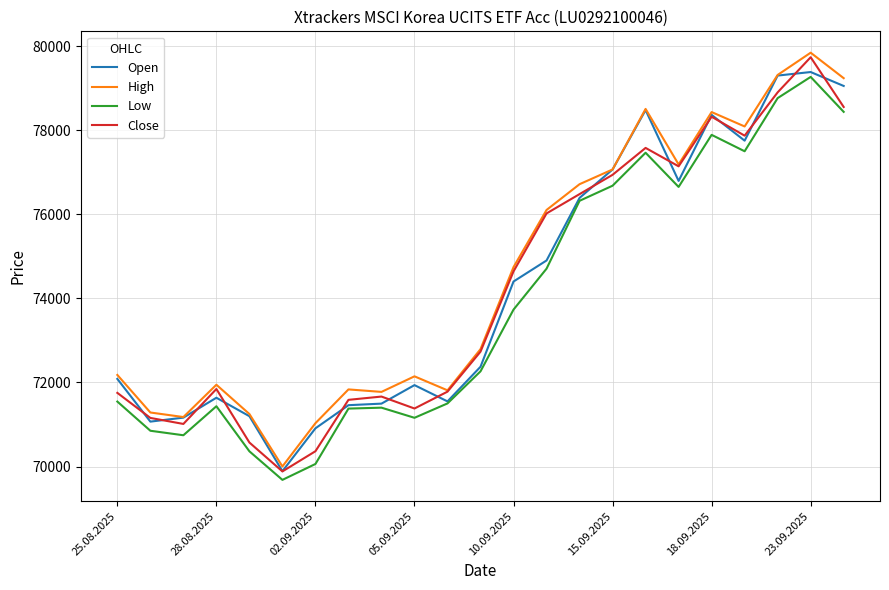

What is the difference between the maximum and minimum values in the High series?

9839